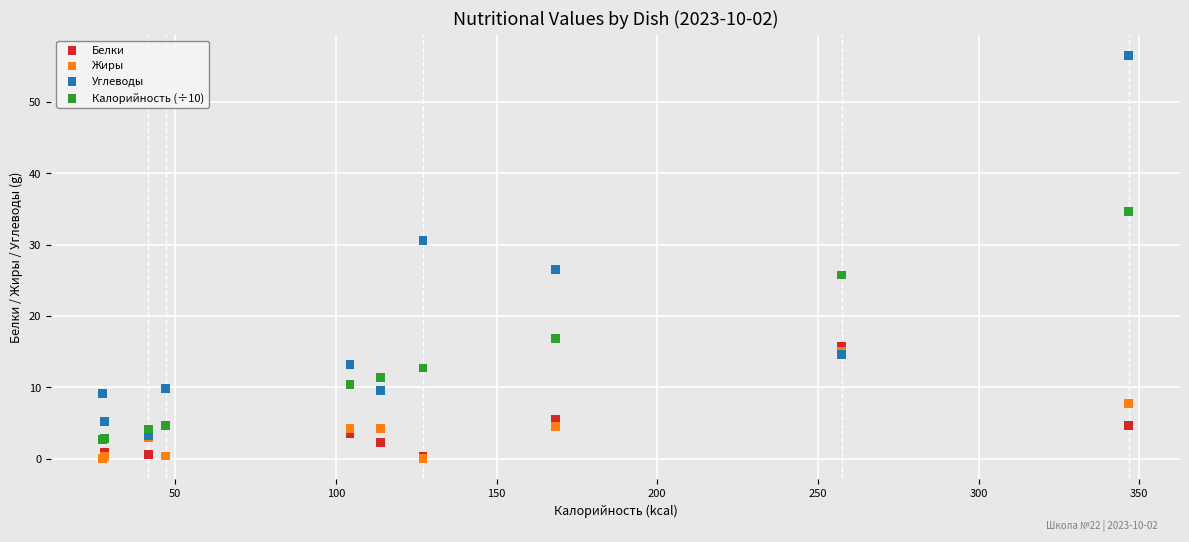

What are all the series names shown in the legend?

Белки, Жиры, Углеводы, Калорийность (÷10)